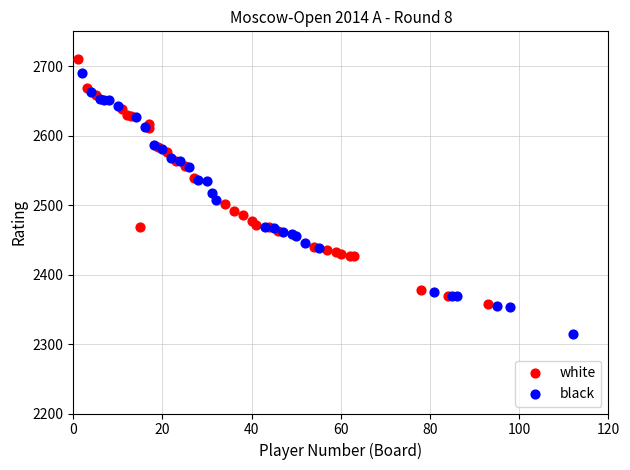

Which series reaches the maximum Y coordinate?

white